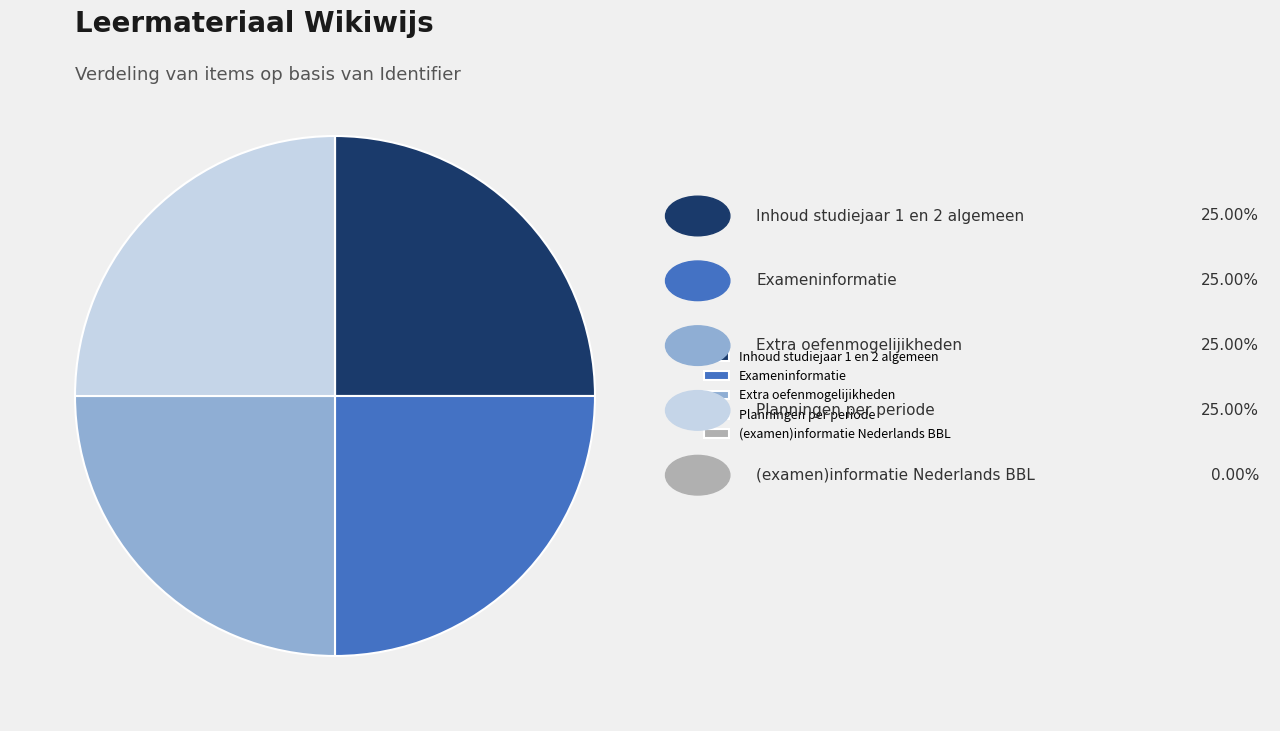

Does any single category account for the majority?

No